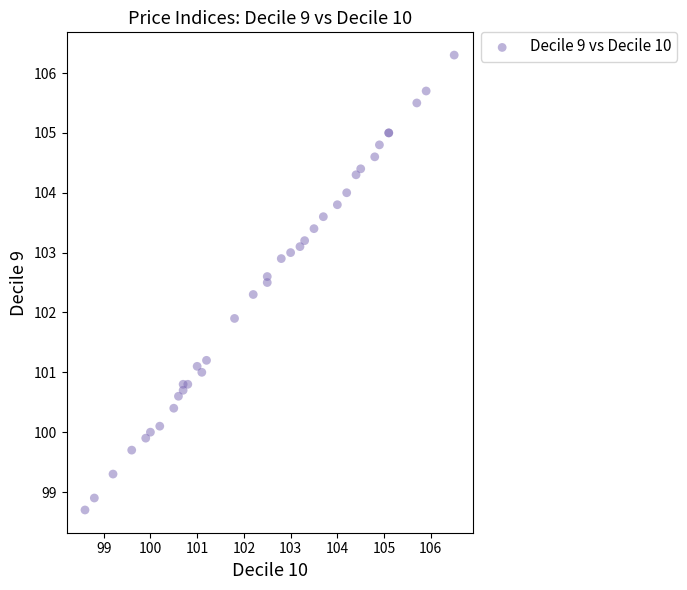

What Y value in the scatter plot is closest to 102?

101.9